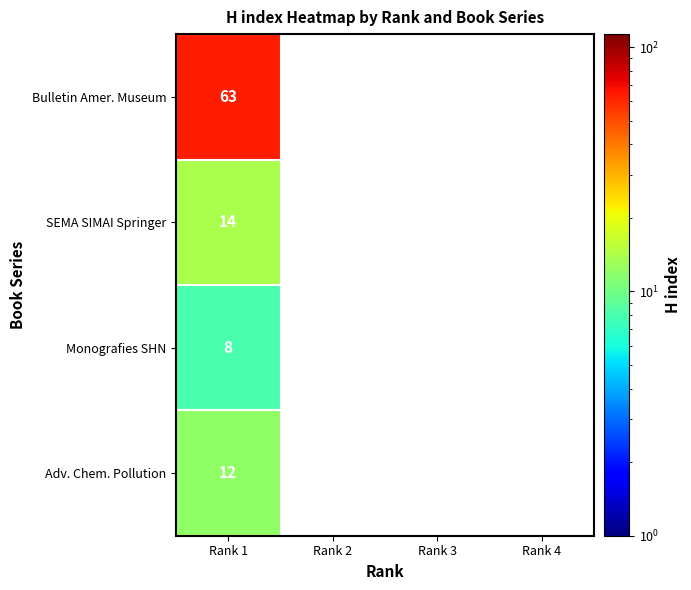

Between Rank 1 and Rank 3, which series saw the biggest shift?

Bulletin Amer. Museum